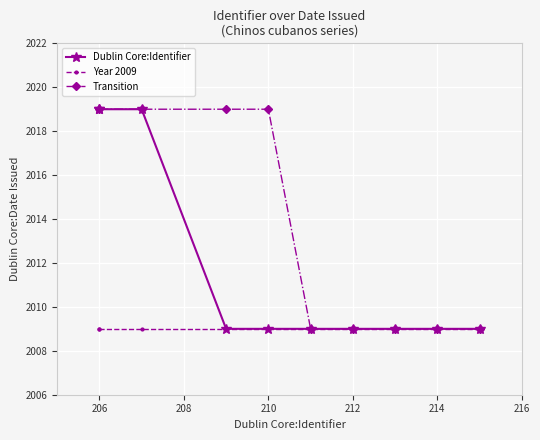

Approximately how many times larger is the value at 2009 compared to 2009?

1.0